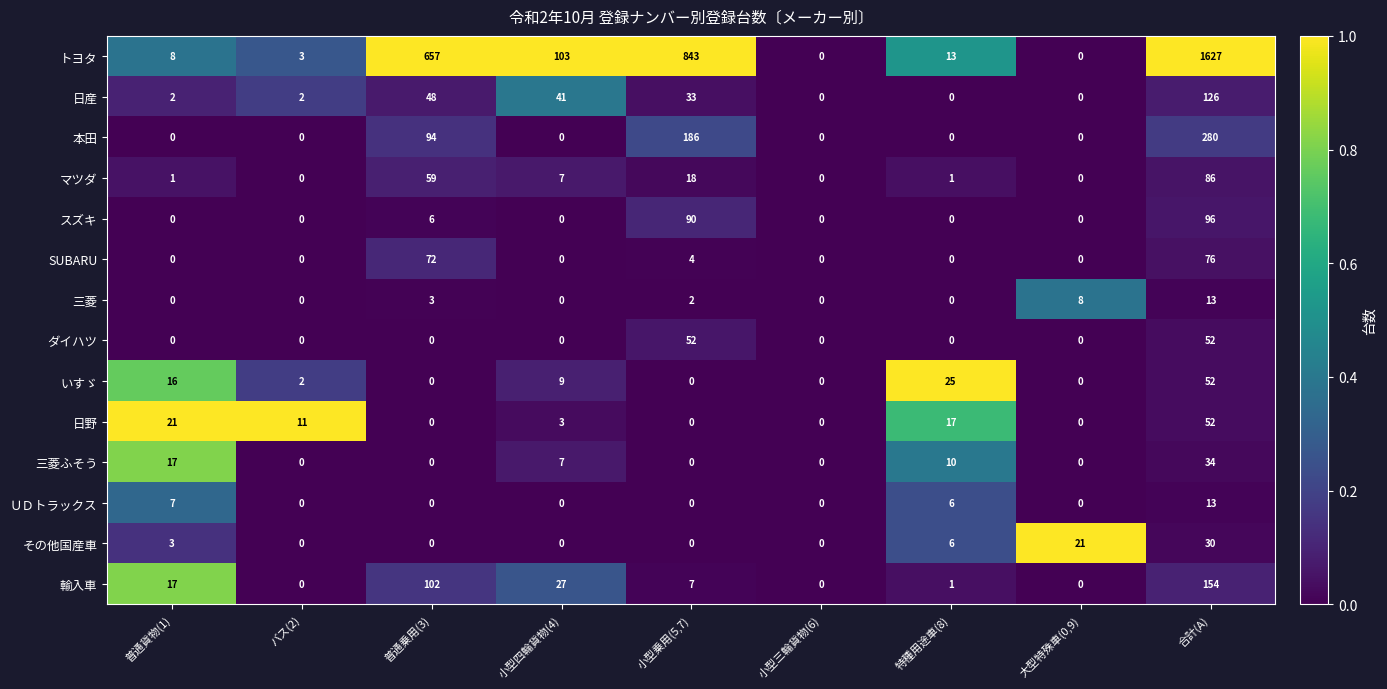

True or false: スズキ has a value of 60 at 大型特殊車(0,9).

False